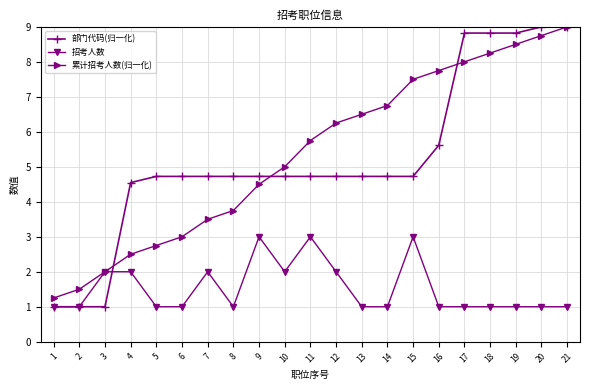

What is the minimum value shown in the chart?

1.0